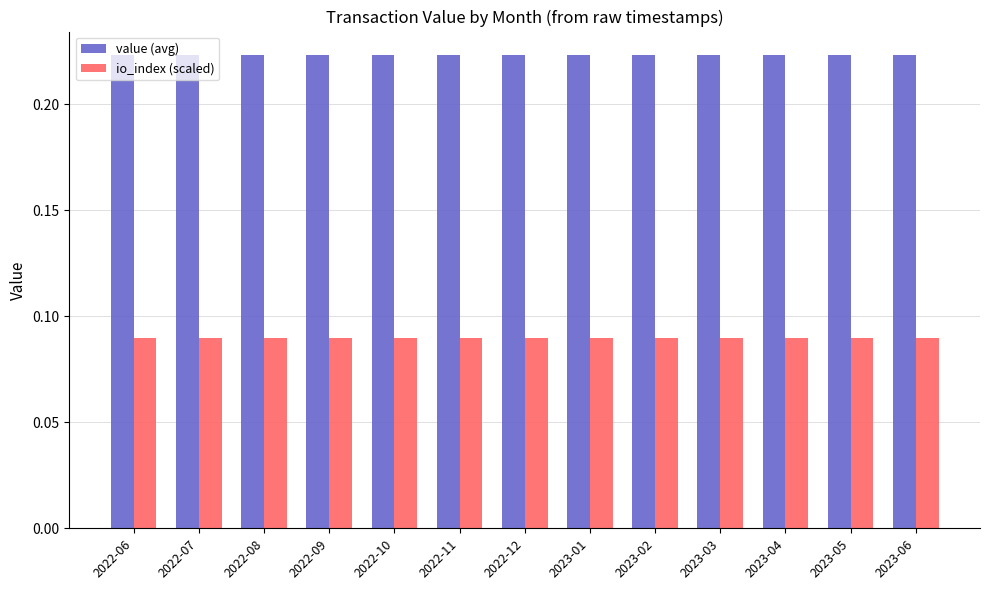

Rank the series by their maximum value, from lowest to highest.

io_index (scaled), value (avg)